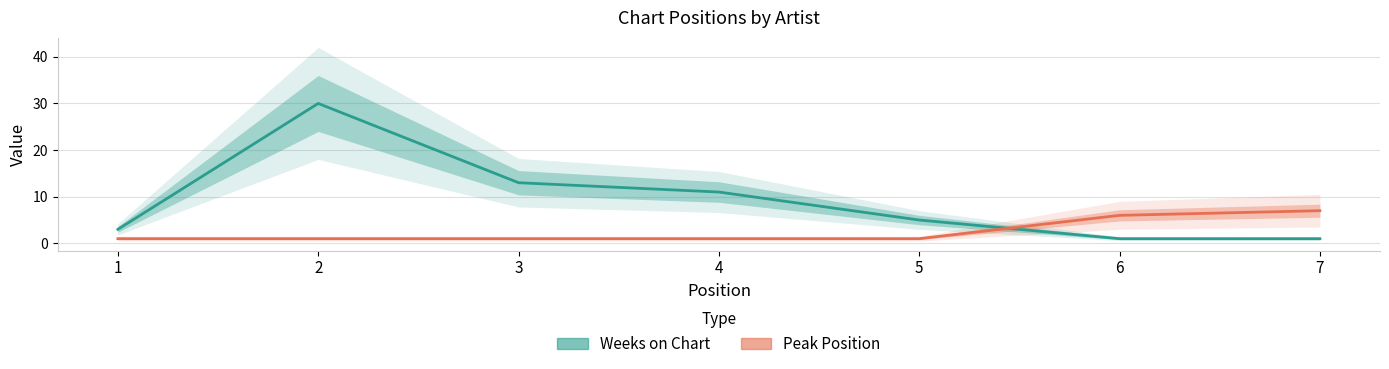

At how many categories does at least one series exceed 3?

6